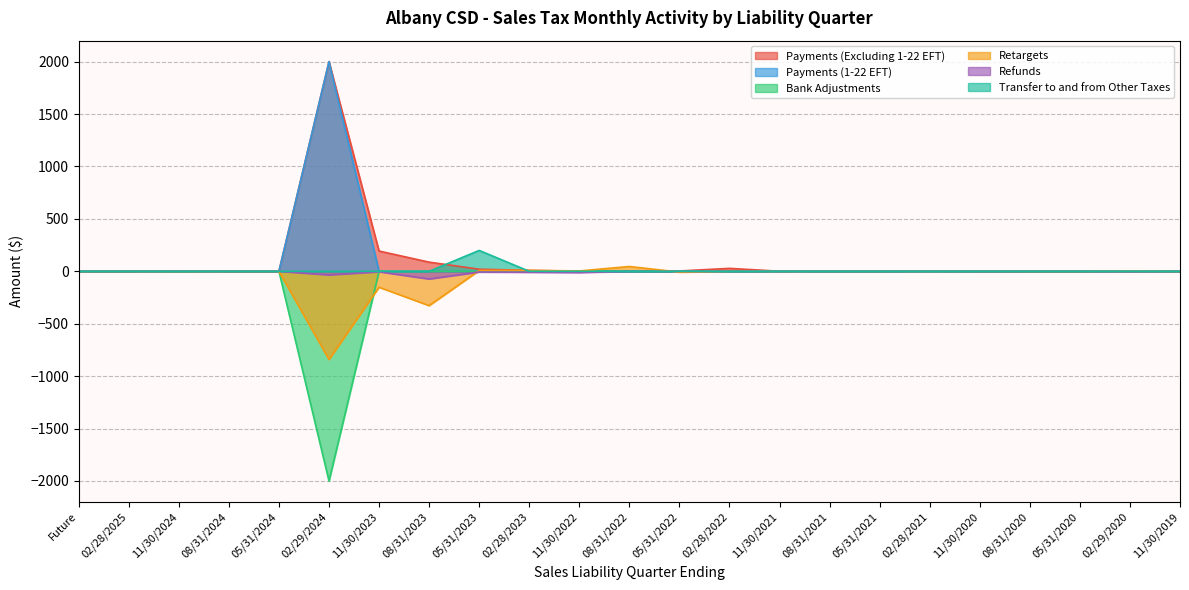

Where is Retargets nearest to the value -397?

08/31/2023